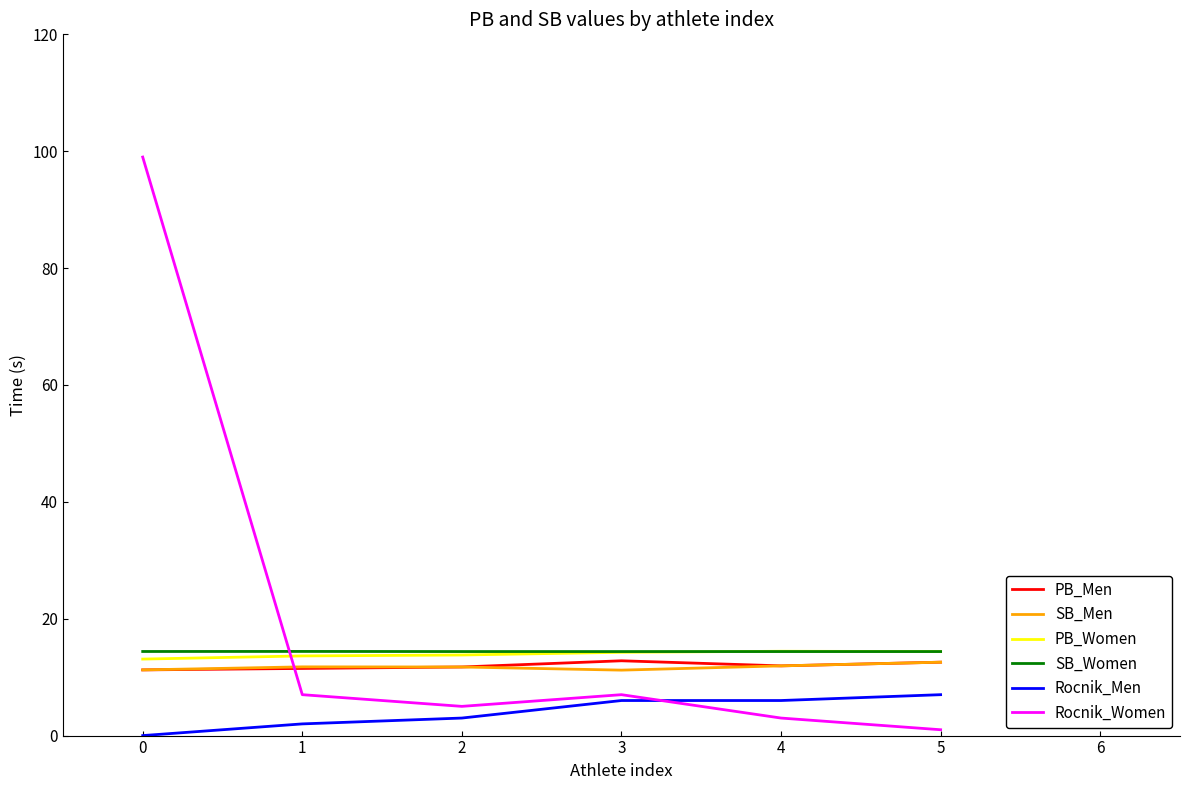

What is the spread (max minus min) of values at 0?

99.0